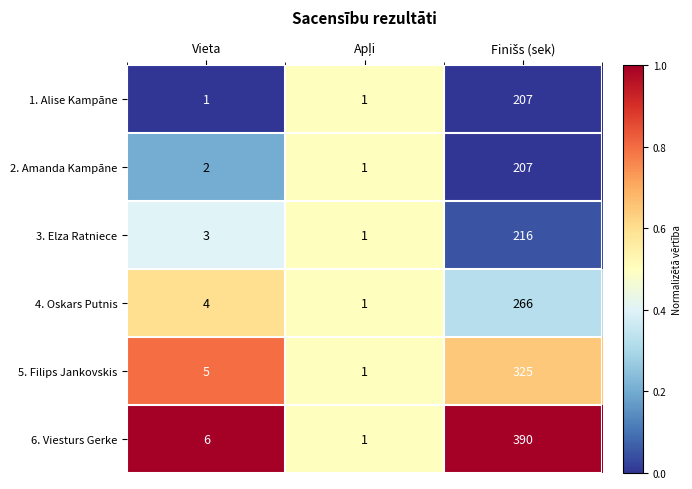

Which series has the largest range (max minus min)?

6. Viesturs Gerke